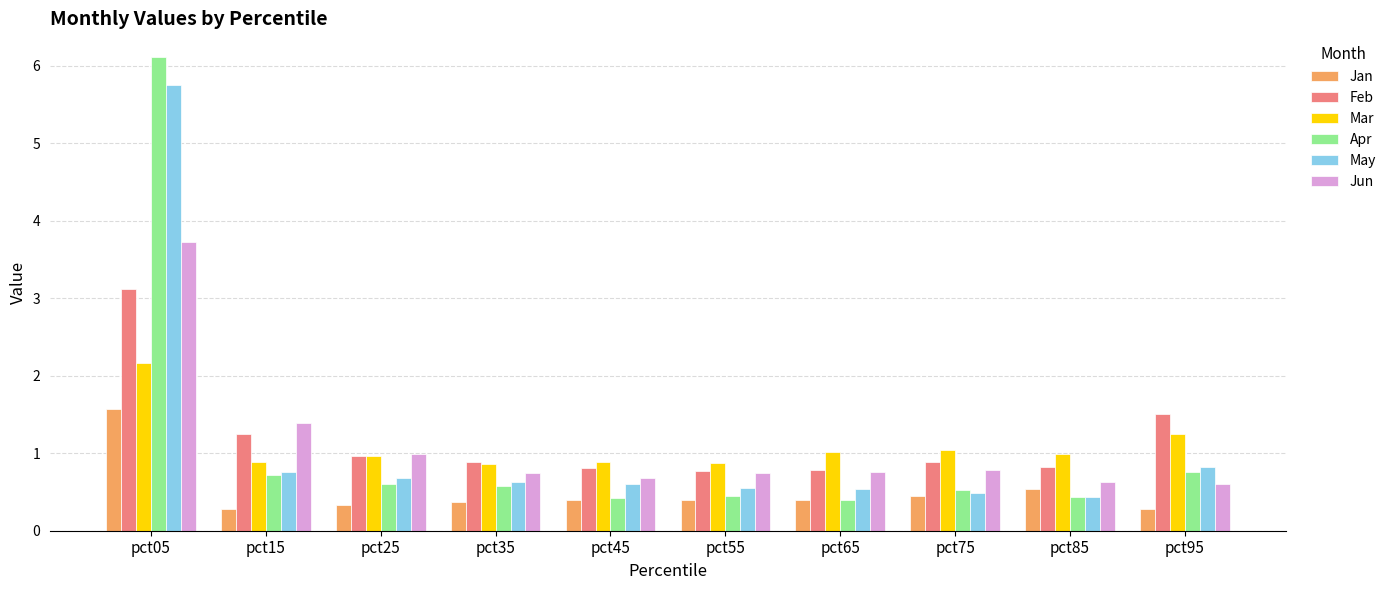

Read the Feb value at pct35.

0.9